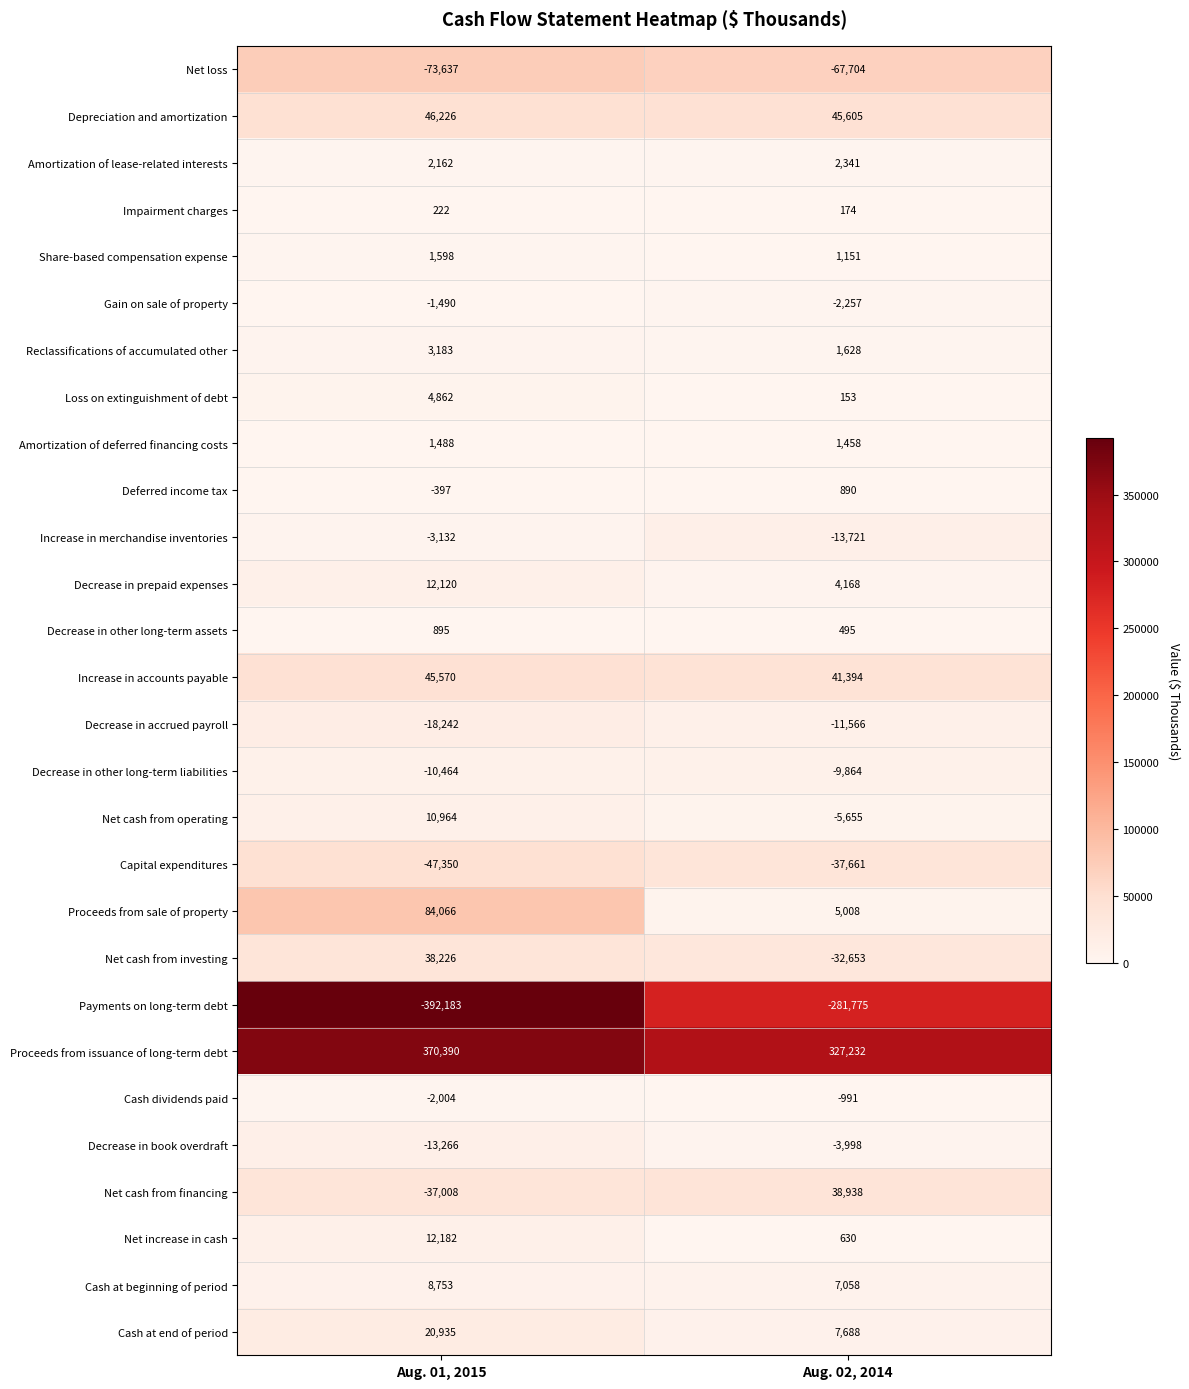

At which label is Decrease in other long-term liabilities closest to -10164?

Aug. 01, 2015